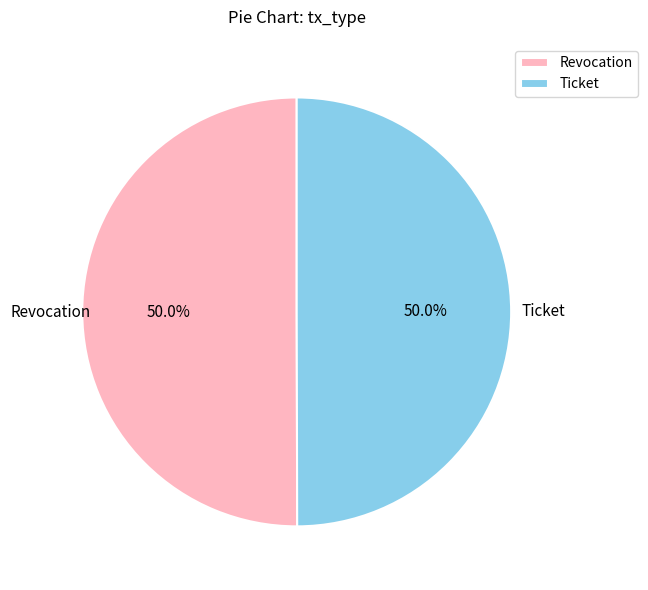

To the nearest percent, what percentage of the pie is Revocation?

50%